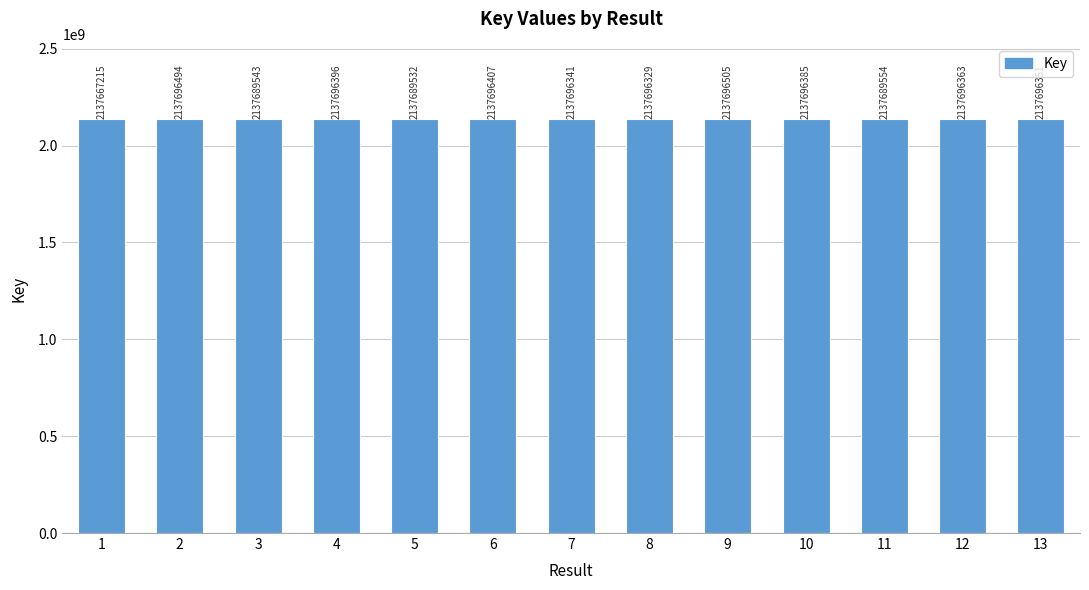

Between 5 and 1, which is larger?

5